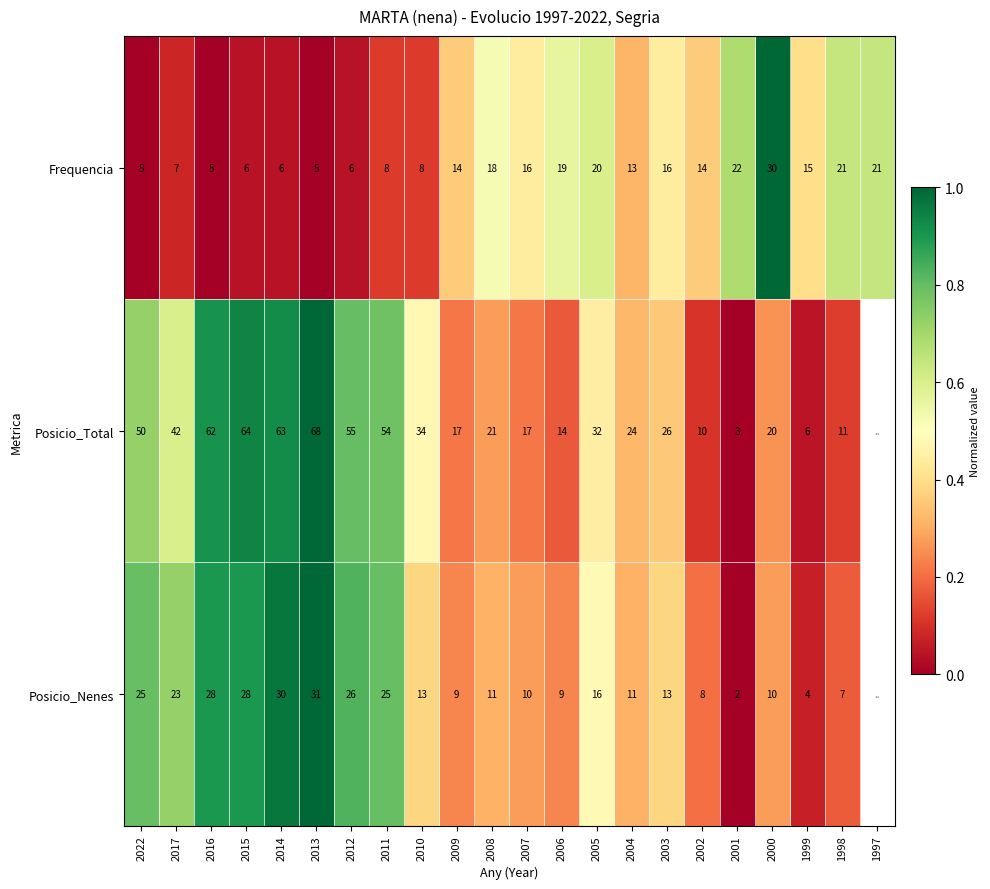

How many categories are shown in the chart?

22